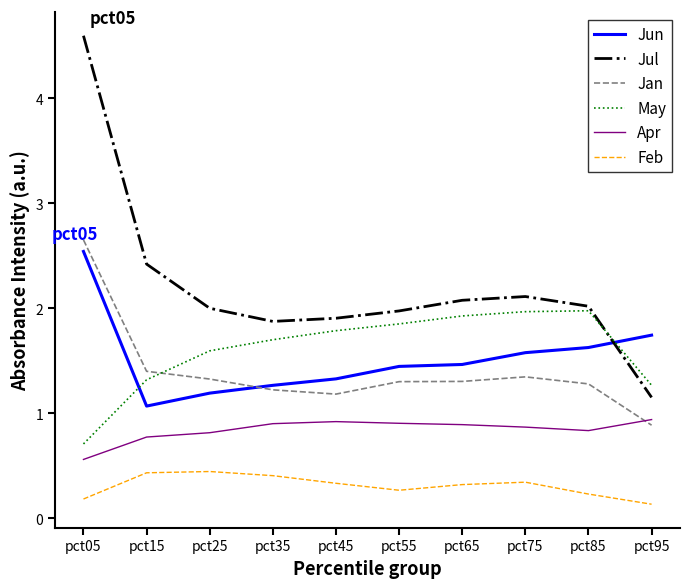

Which series has the widest spread of values?

Jul